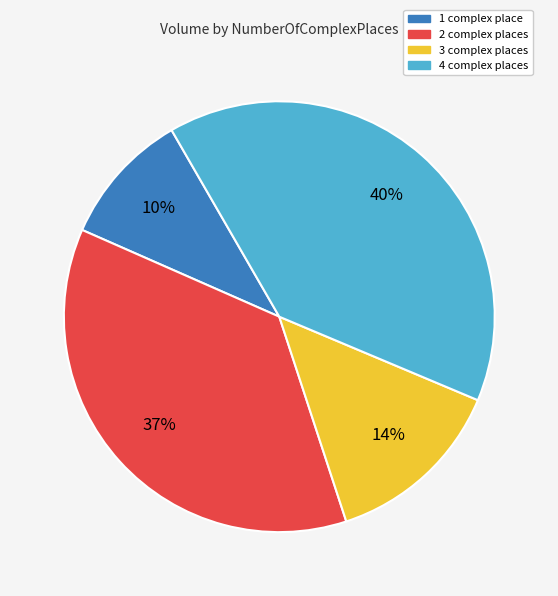

Is there any slice that represents more than half of the pie?

No